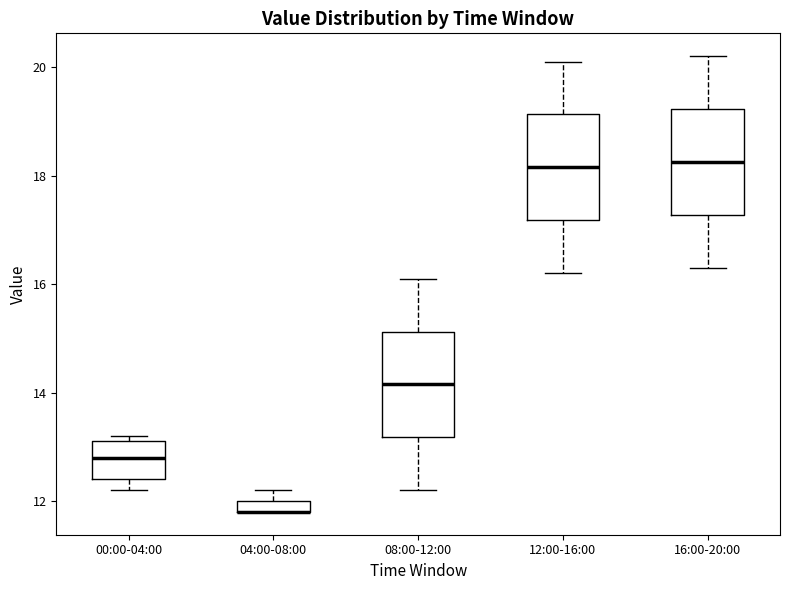

Where is the lower edge of the box for 04:00-08:00 on the y-axis? The values are not printed on the chart, so give them approximately, as read against the axis.

11.8